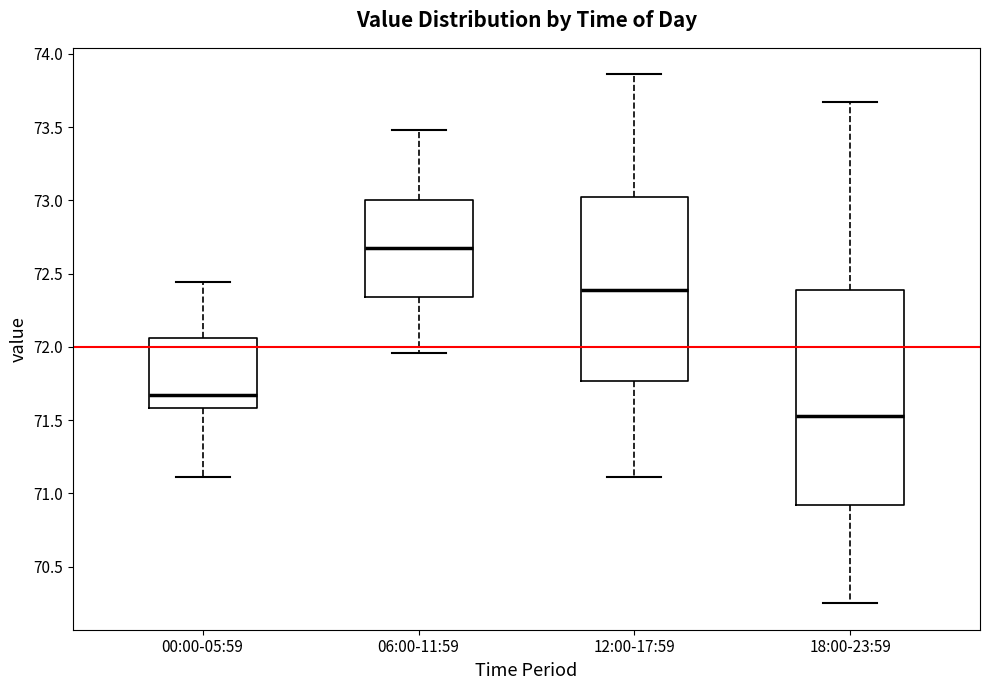

Reading left to right, transcribe this box plot: for each box, give where its median line is, the range the box spans, and where its two whiskers end, as read against the y-axis. The values are not printed on the chart, so give them approximately, as read against the axis.

00:00-05:59: median 71.65, box 71.60 to 72.05, whiskers 71.10 to 72.45
06:00-11:59: median 72.70, box 72.35 to 73.00, whiskers 71.95 to 73.50
12:00-17:59: median 72.40, box 71.75 to 73.05, whiskers 71.10 to 73.85
18:00-23:59: median 71.55, box 70.90 to 72.40, whiskers 70.25 to 73.65